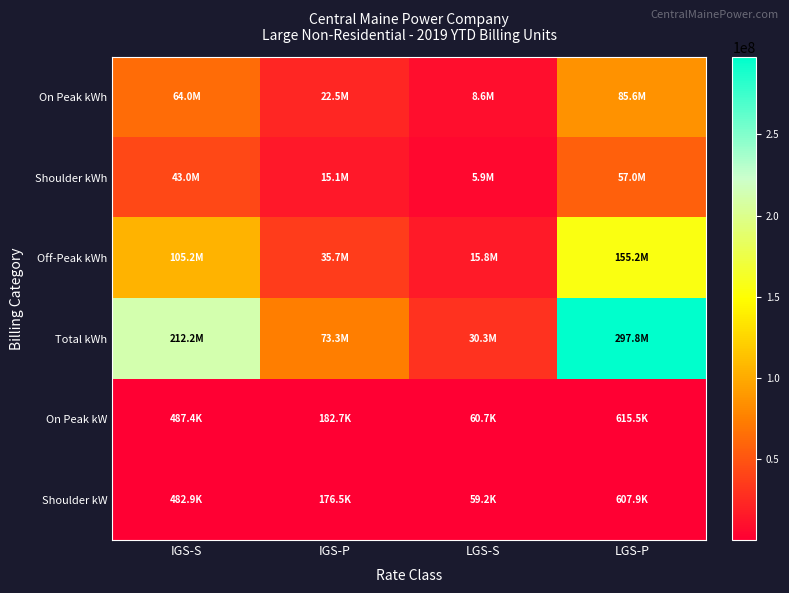

Rank the series at LGS-S from lowest to highest value.

Shoulder kW, On Peak kW, Shoulder kWh, On Peak kWh, Off-Peak kWh, Total kWh